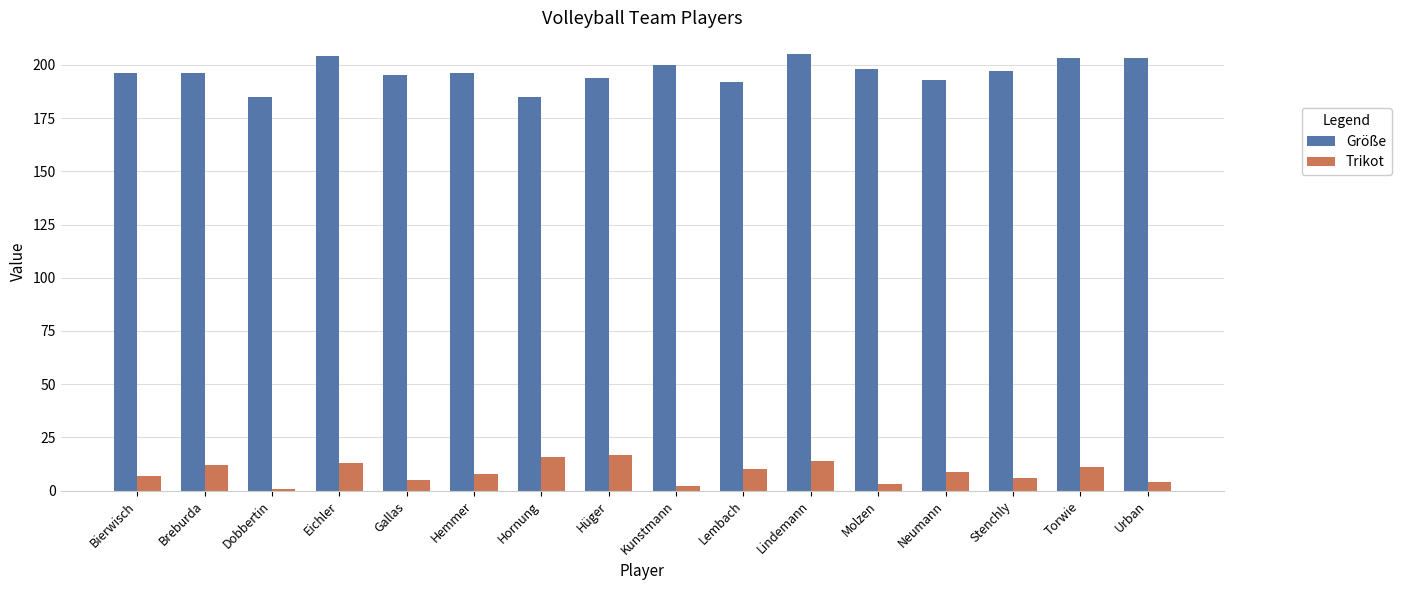

How many series are shown in this chart?

2